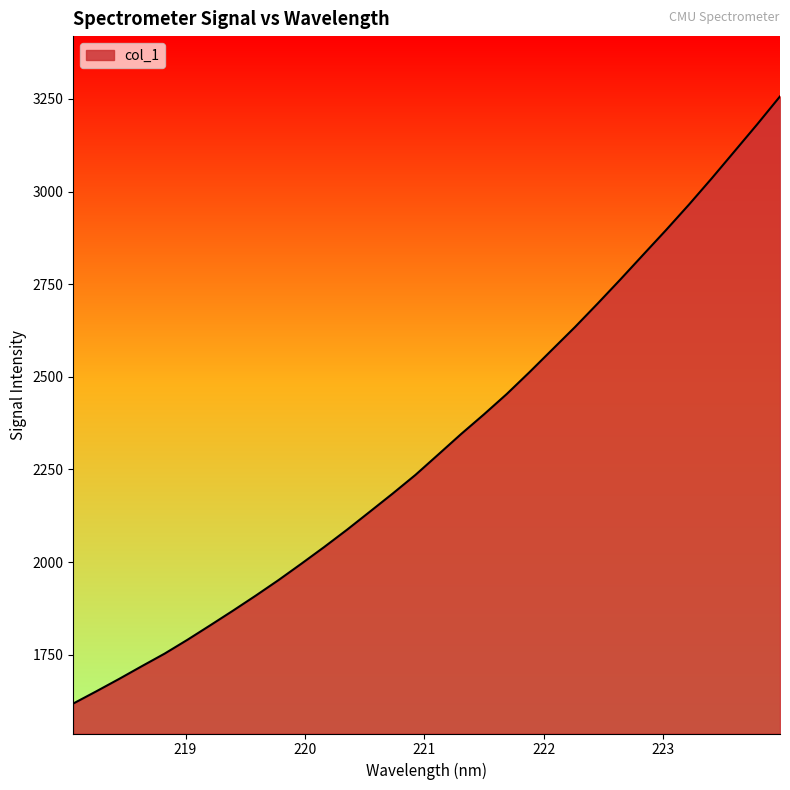

What is the maximum value shown in the chart?

3256.8